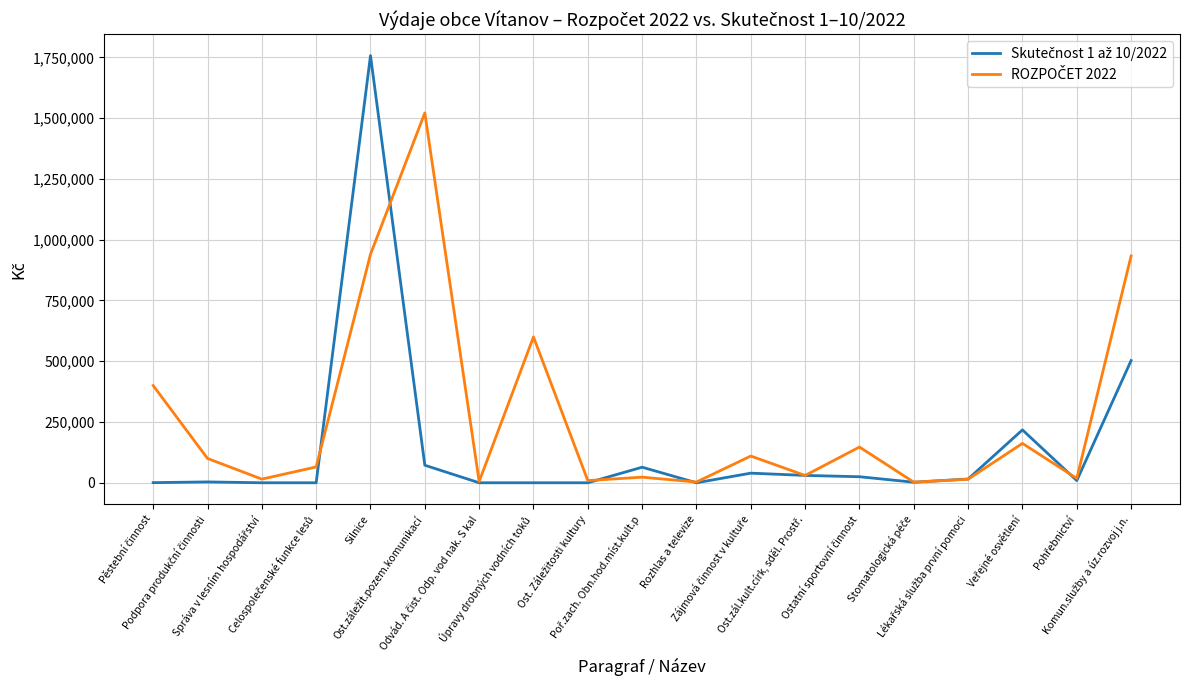

Does the chart have visible grid lines?

Yes